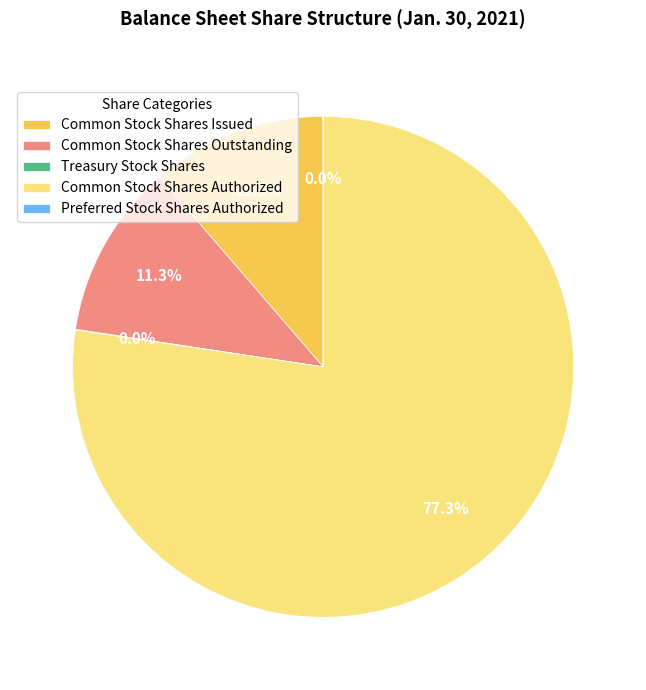

Between Common Stock Shares Outstanding and Common Stock Shares Authorized, which is larger?

Common Stock Shares Authorized